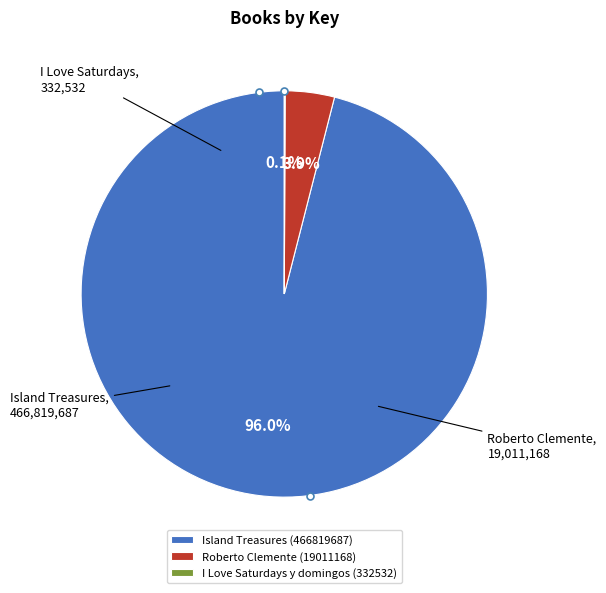

What percentage is the Island Treasures (466819687) slice, to the nearest percent?

96%